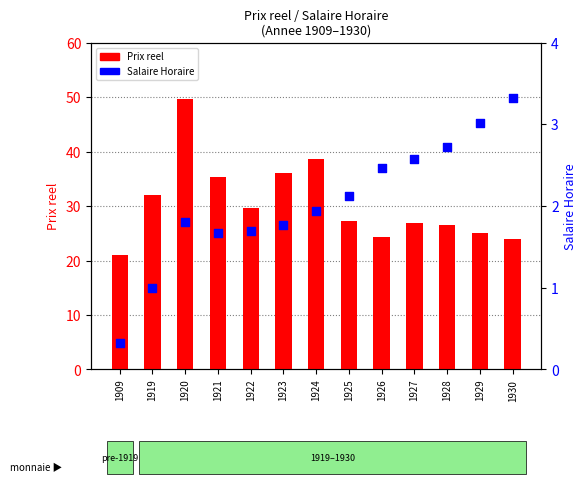

Which series contains the lowest Y value?

Salaire Horaire